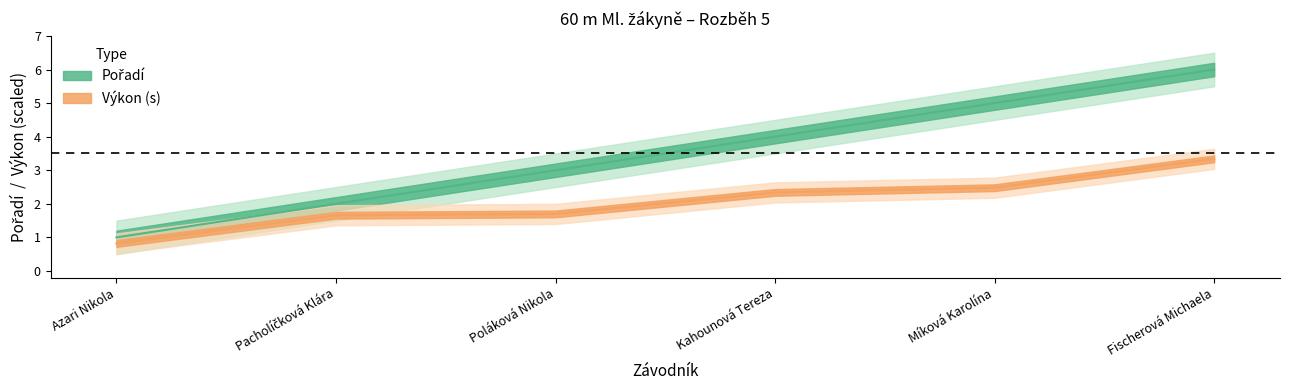

Rank the categories by Pořadí value from highest to lowest.

Fischerová Michaela, Míková Karolína, Kahounová Tereza, Poláková Nikola, Pacholíčková Klára, Azari Nikola